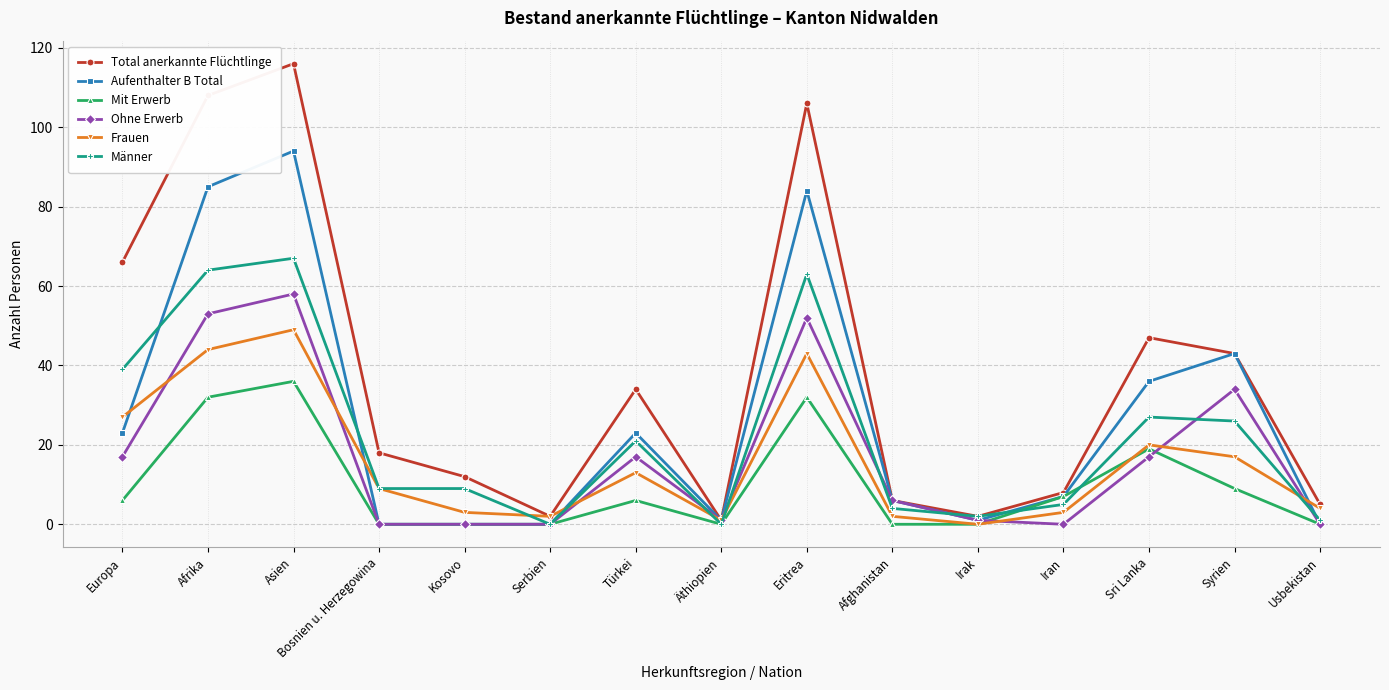

Reading left to right, transcribe all the data shown in this chart.

Total anerkannte Flüchtlinge: Europa=66	Afrika=108	Asien=116	Bosnien u. Herzegowina=18	Kosovo=12	Serbien=2	Türkei=34	Äthiopien=1	Eritrea=106	Afghanistan=6	Irak=2	Iran=8	Sri Lanka=47	Syrien=43	Usbekistan=5
Aufenthalter B Total: Europa=23	Afrika=85	Asien=94	Bosnien u. Herzegowina=0	Kosovo=0	Serbien=0	Türkei=23	Äthiopien=1	Eritrea=84	Afghanistan=6	Irak=1	Iran=7	Sri Lanka=36	Syrien=43	Usbekistan=0
Mit Erwerb: Europa=6	Afrika=32	Asien=36	Bosnien u. Herzegowina=0	Kosovo=0	Serbien=0	Türkei=6	Äthiopien=0	Eritrea=32	Afghanistan=0	Irak=0	Iran=7	Sri Lanka=19	Syrien=9	Usbekistan=0
Ohne Erwerb: Europa=17	Afrika=53	Asien=58	Bosnien u. Herzegowina=0	Kosovo=0	Serbien=0	Türkei=17	Äthiopien=1	Eritrea=52	Afghanistan=6	Irak=1	Iran=0	Sri Lanka=17	Syrien=34	Usbekistan=0
Frauen: Europa=27	Afrika=44	Asien=49	Bosnien u. Herzegowina=9	Kosovo=3	Serbien=2	Türkei=13	Äthiopien=1	Eritrea=43	Afghanistan=2	Irak=0	Iran=3	Sri Lanka=20	Syrien=17	Usbekistan=4
Männer: Europa=39	Afrika=64	Asien=67	Bosnien u. Herzegowina=9	Kosovo=9	Serbien=0	Türkei=21	Äthiopien=0	Eritrea=63	Afghanistan=4	Irak=2	Iran=5	Sri Lanka=27	Syrien=26	Usbekistan=1